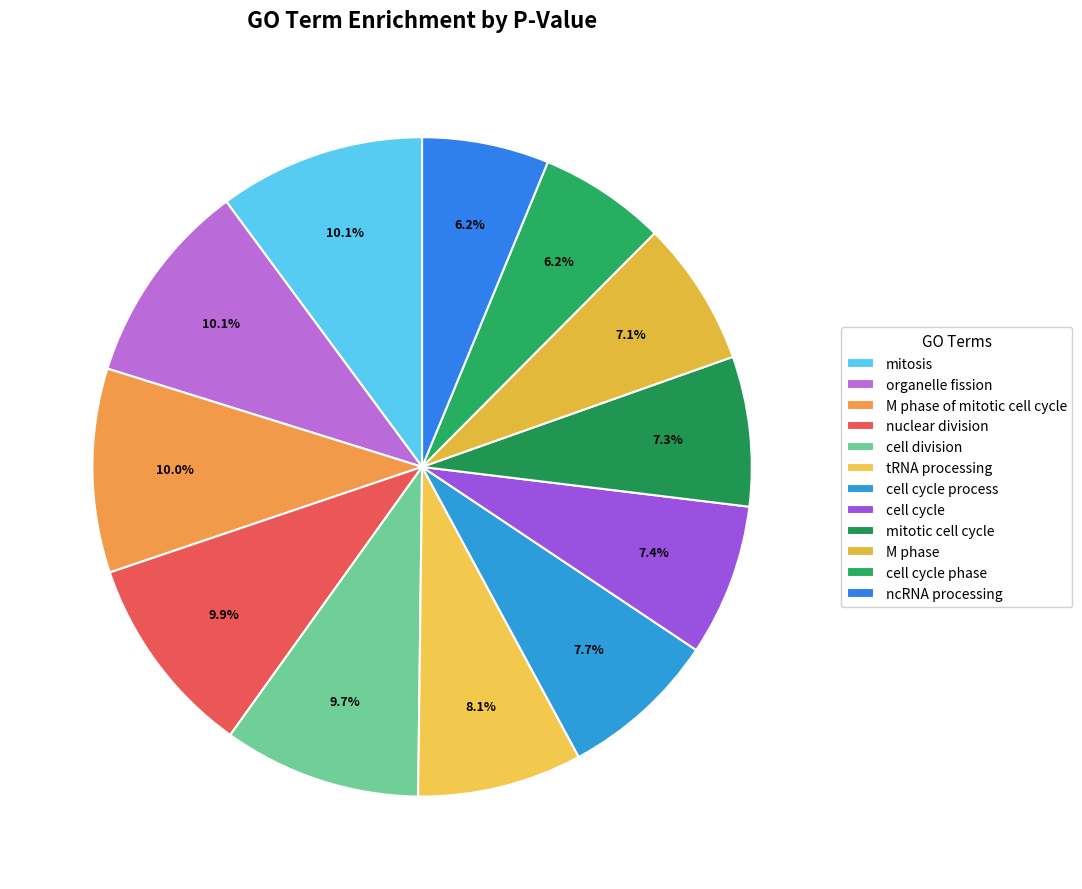

How many segments does this pie chart have?

12